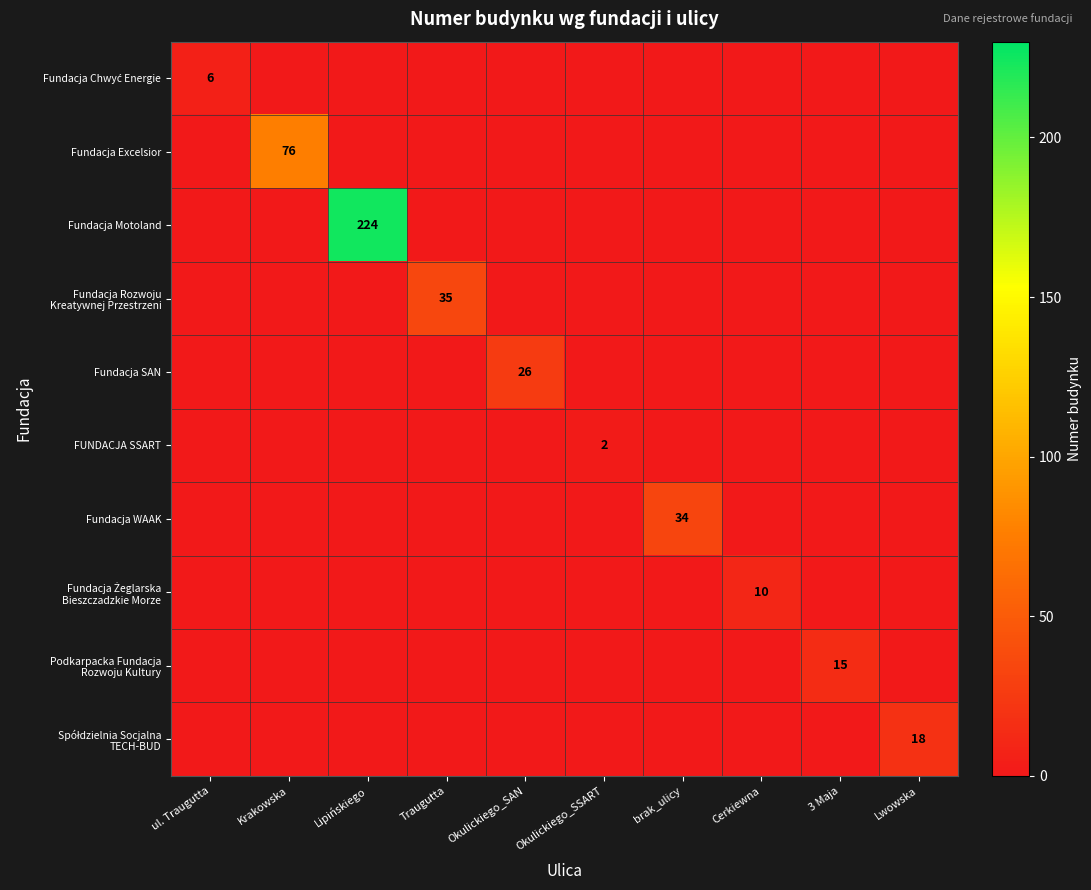

Which series changed the most between Krakowska and brak_ulicy?

Fundacja Excelsior